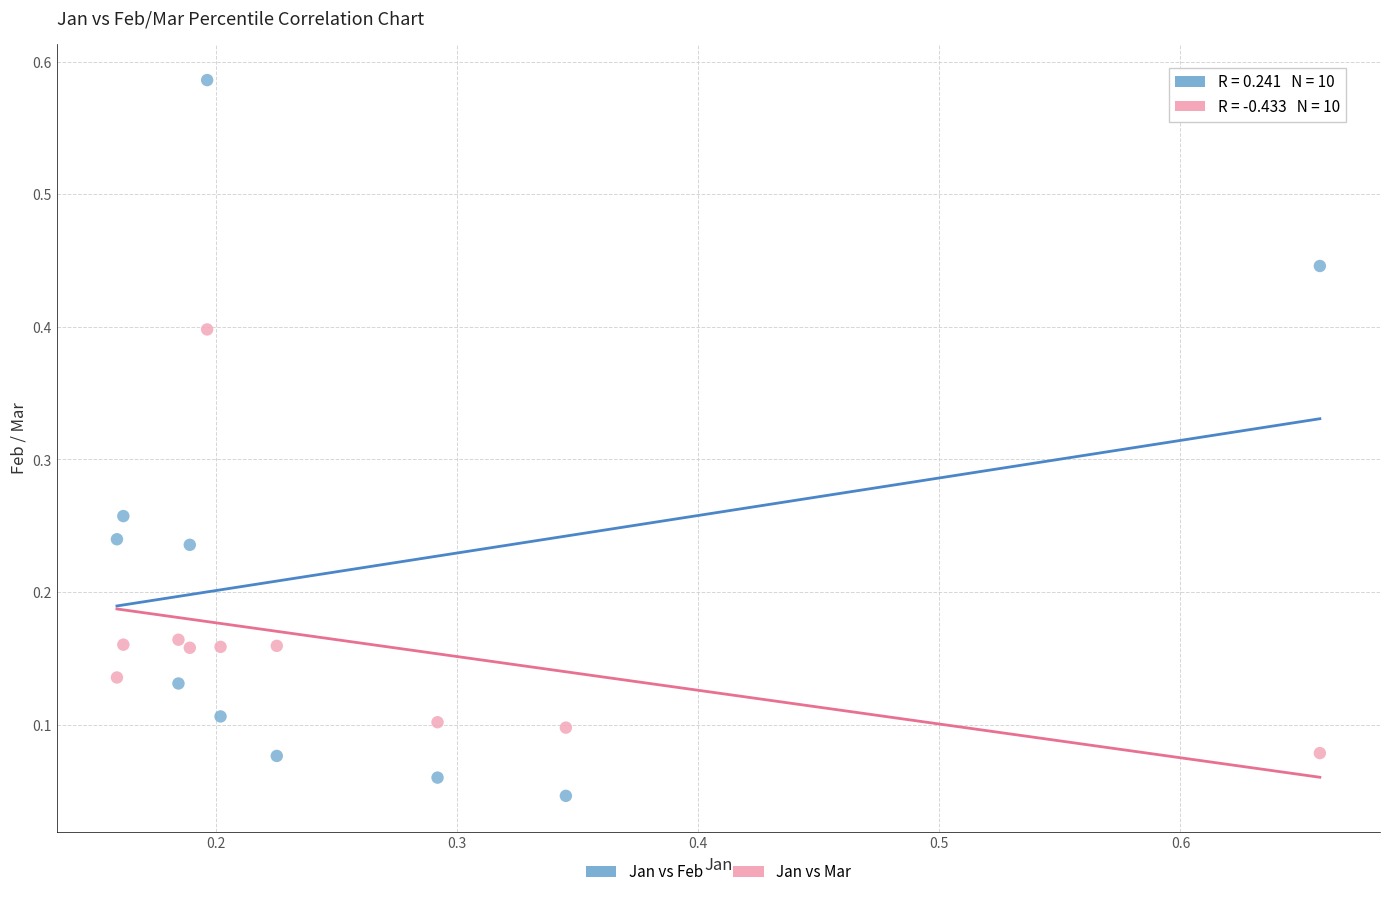

What is the X range (max minus min) for the scatter plot?

0.5